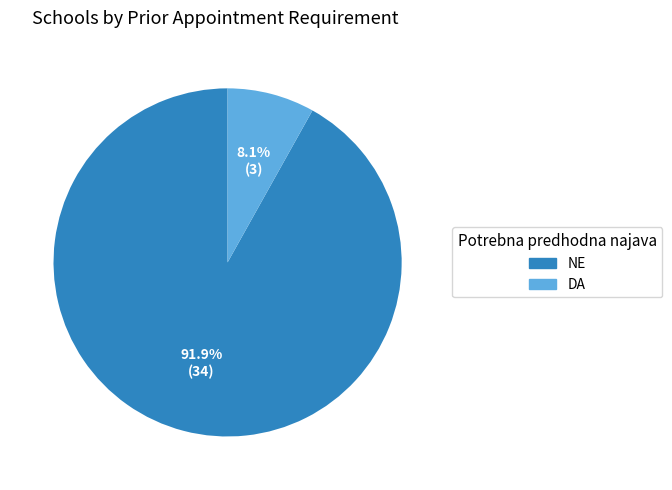

To the nearest percent, what portion does DA represent?

8%